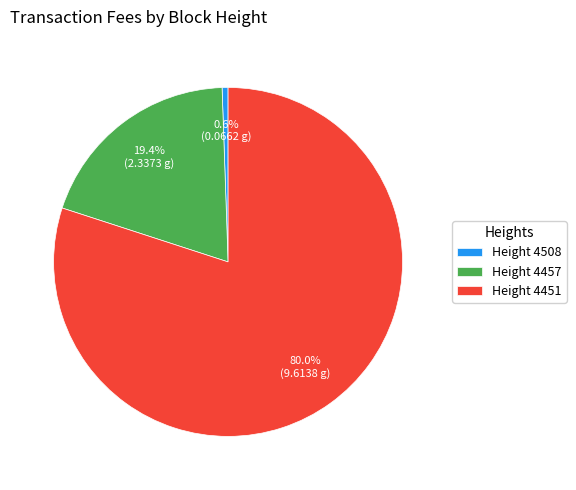

What is the smallest slice in the pie chart?

Height 4508